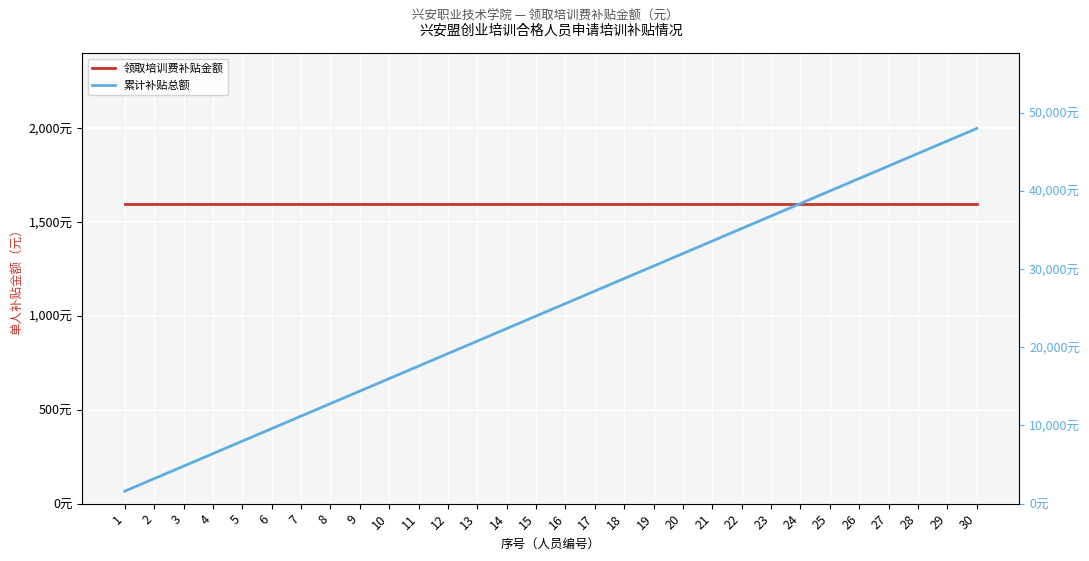

Which series has the largest range (max minus min)?

累计补贴总额